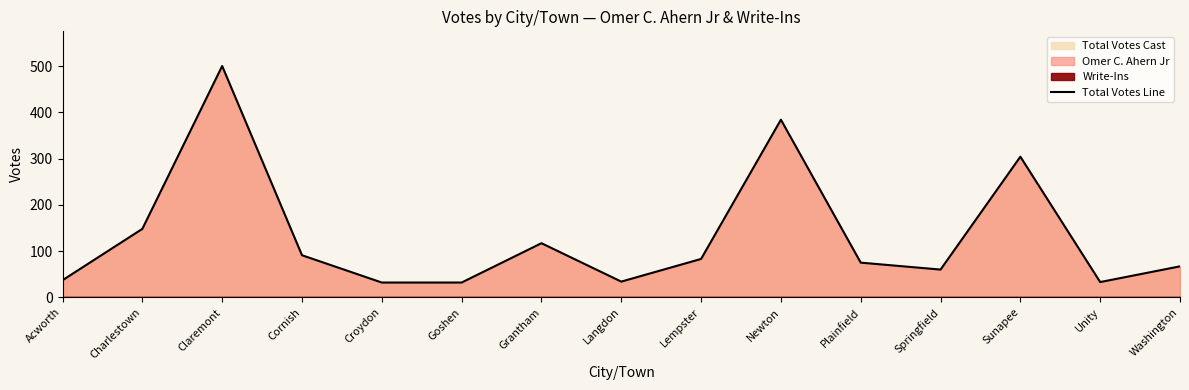

Where is the first local minimum?

Langdon